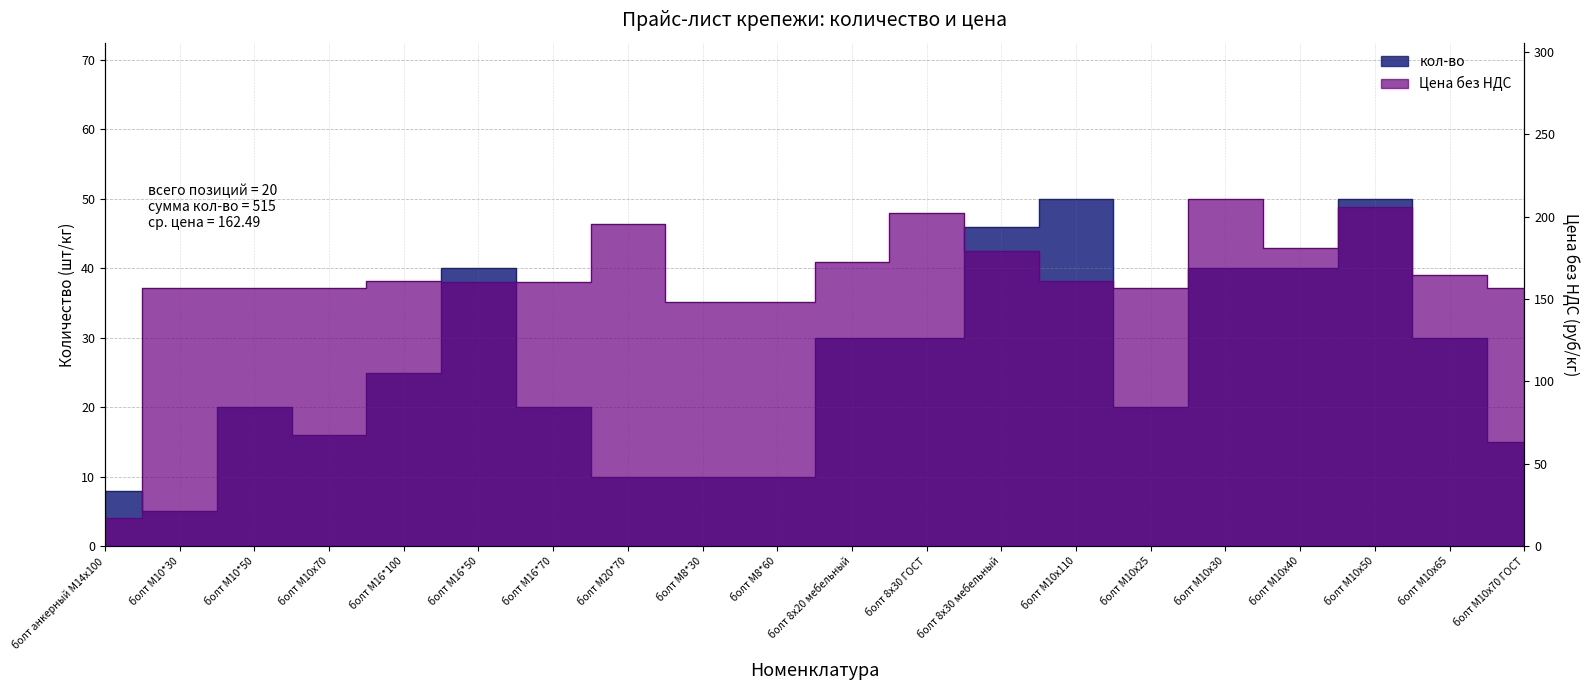

Rank the series at болт анкерный М14х100 from lowest to highest value.

кол-во, Цена без НДС